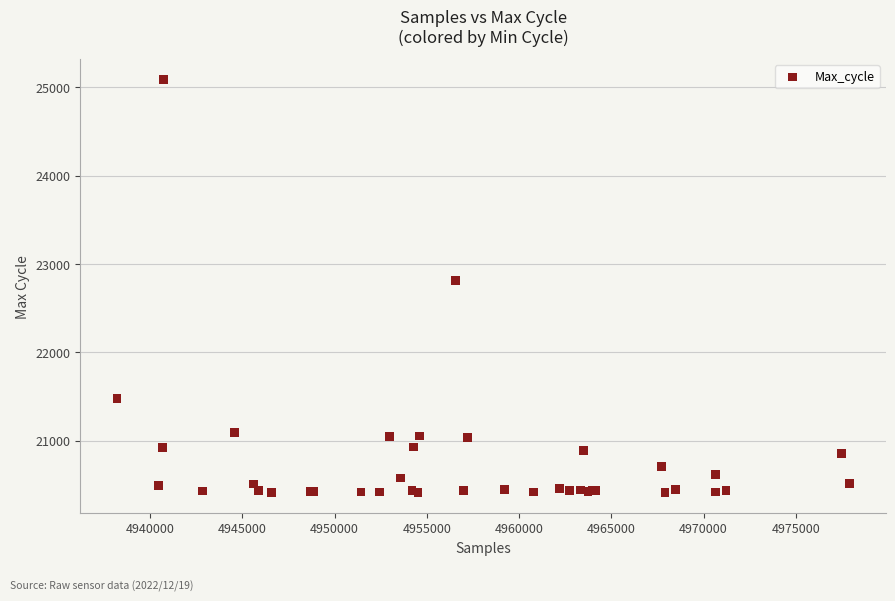

What Y value in the scatter plot is closest to 22749?

22811